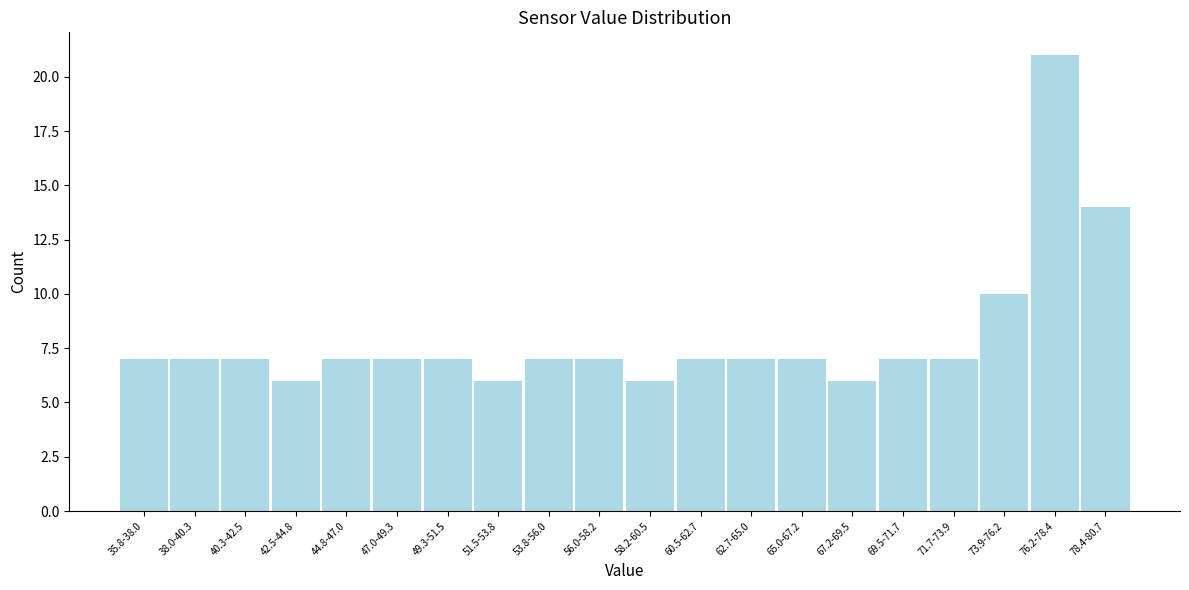

Reading left to right, what are all the values shown in this chart?

7	7	7	6	7	7	7	6	7	7	6	7	7	7	6	7	7	10	21	14